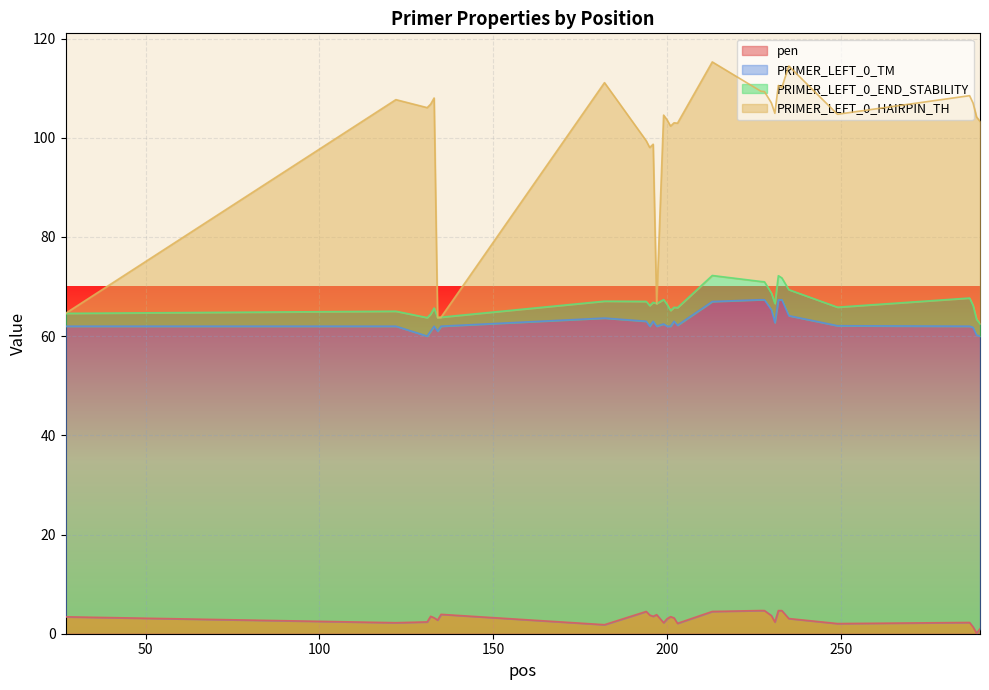

What is the approximate value of pen at 232?

4.7